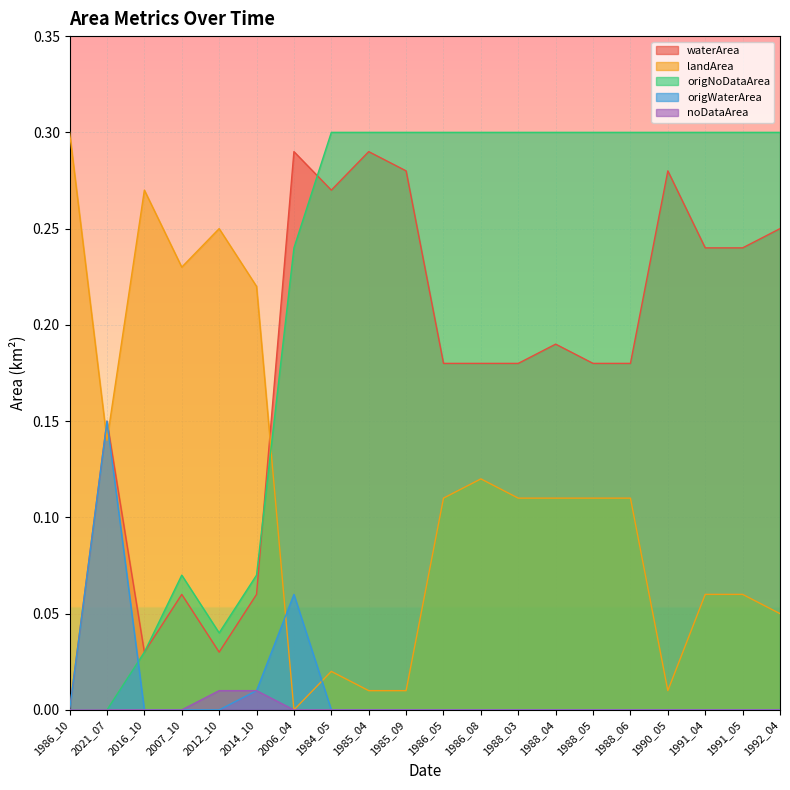

What is the spread (max minus min) of values at 1991_04?

0.3